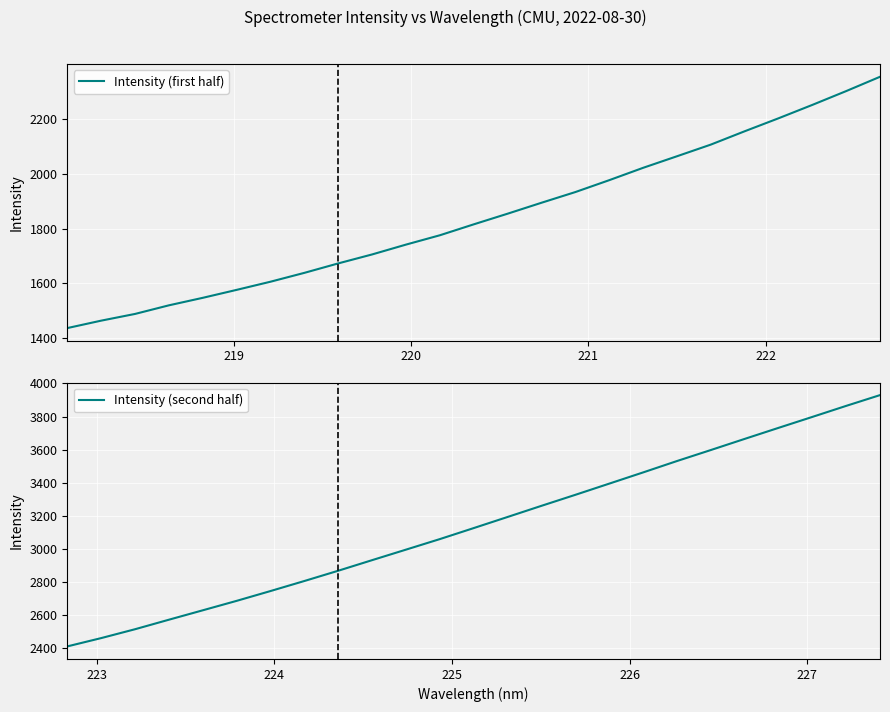

What is the highest value of the Intensity (first half) series?

2353.3